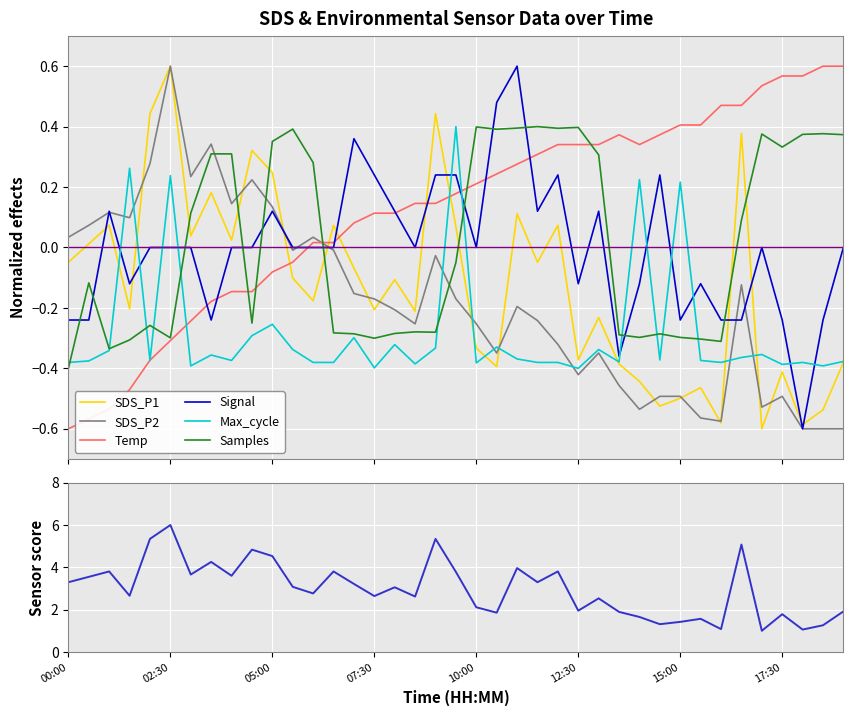

Rank the series by their maximum value, from highest to lowest.

SDS_P1, SDS_P2, Temp, Signal, Max_cycle, Samples